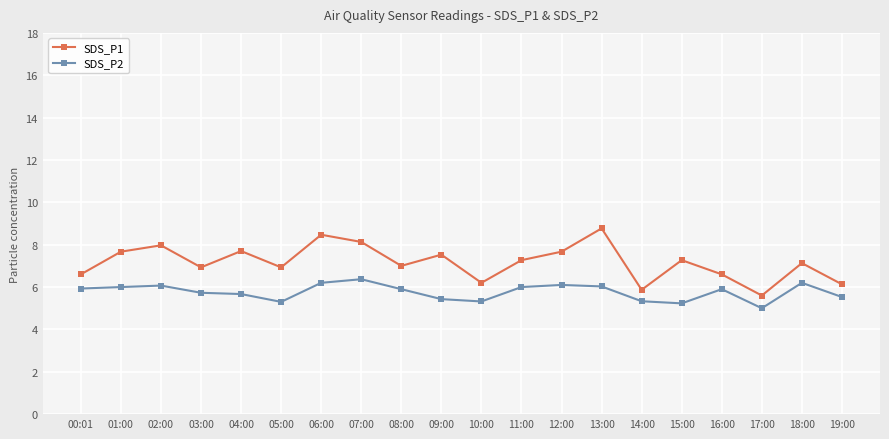

How many interior local valleys does the SDS_P1 series have?

6